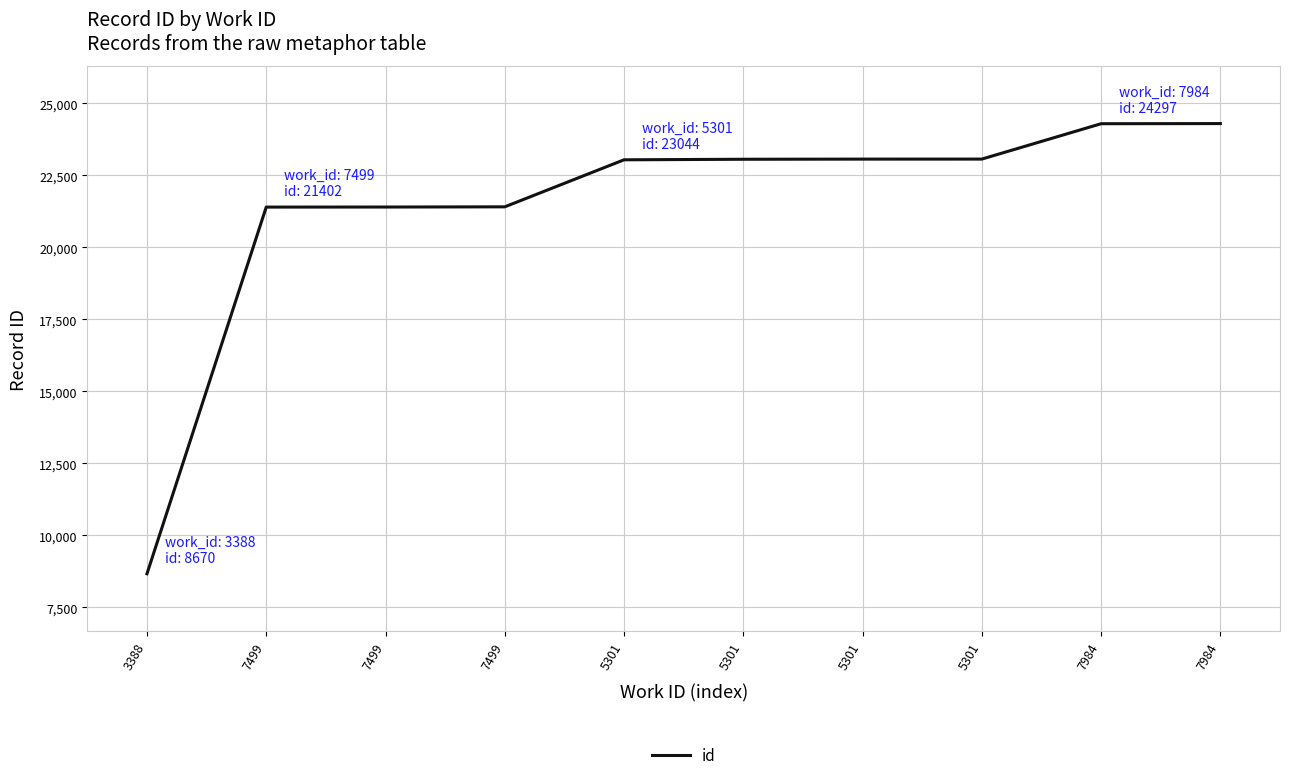

What is the change in value from 7499 to 5301?

+1667